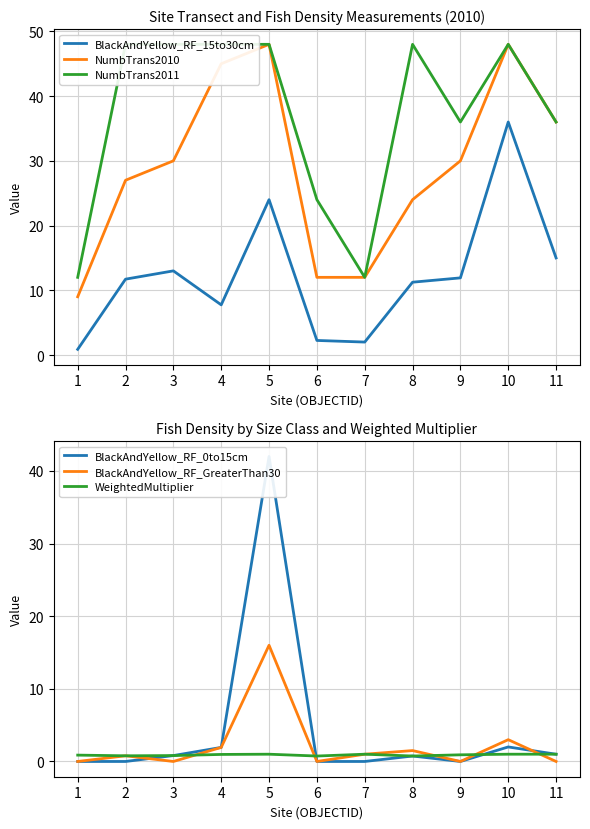

True or false: NumbTrans2010 has a value of 11.3 at 11.

False